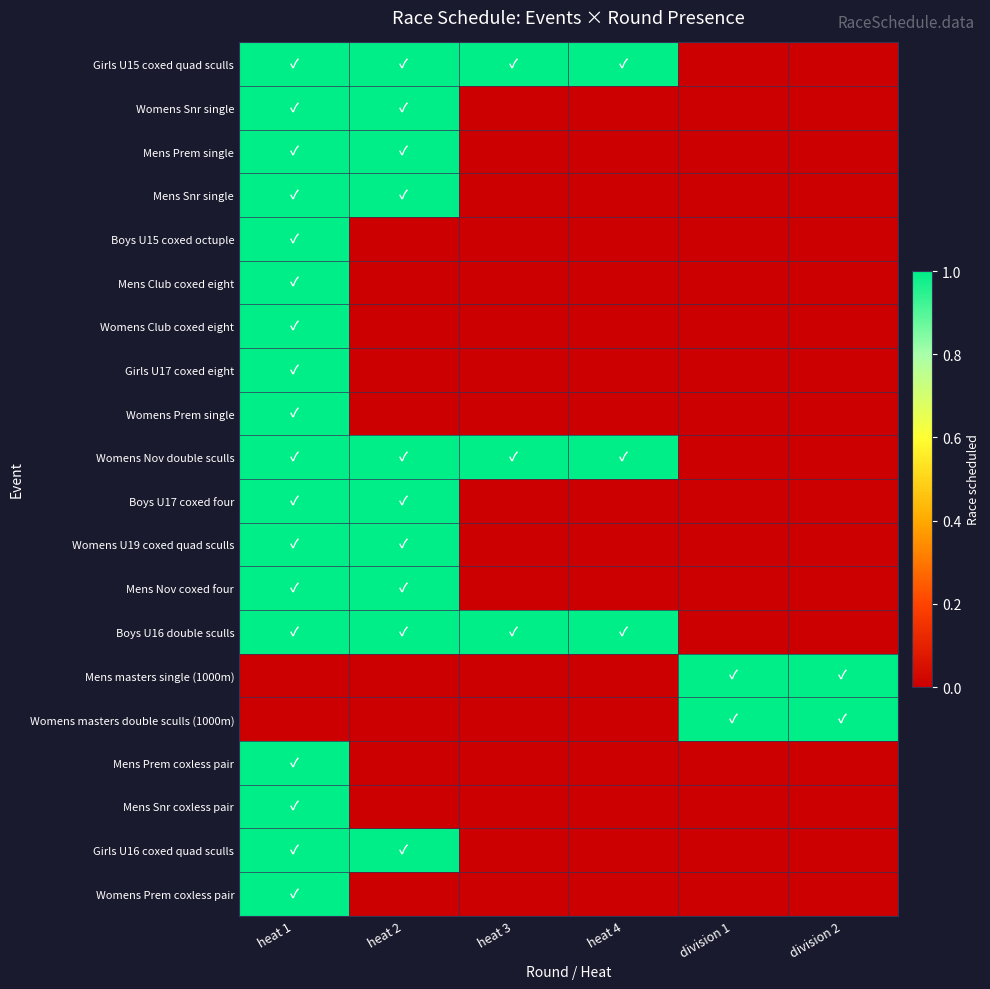

How many categories are shown in the chart?

6